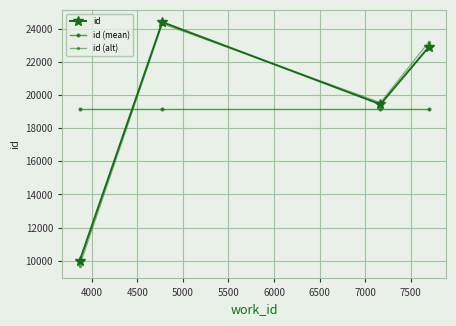

How many series are shown in this chart?

3